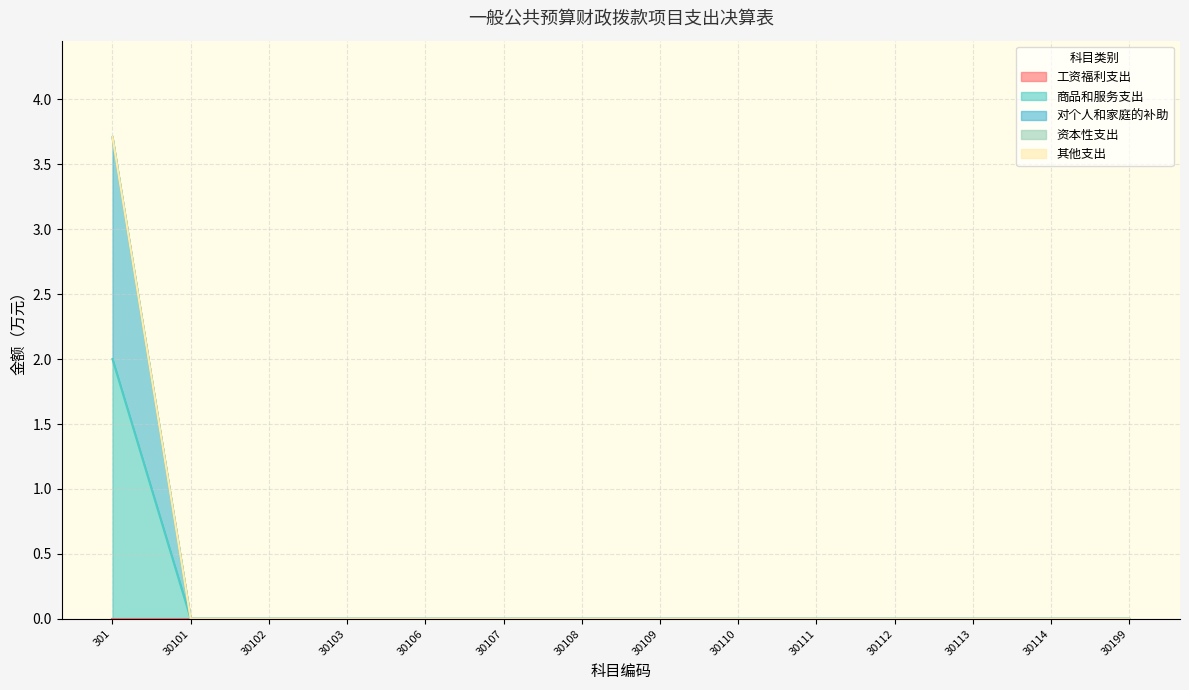

What are all the series names shown in the legend?

工资福利支出, 商品和服务支出, 对个人和家庭的补助, 资本性支出, 其他支出